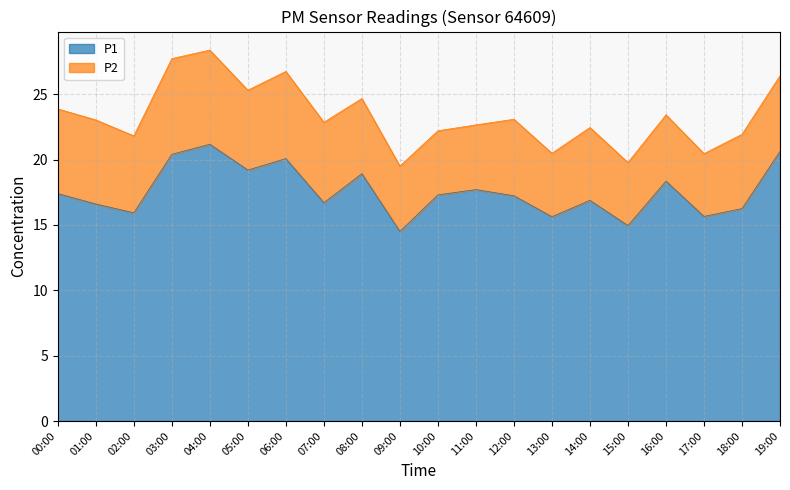

What is the change in value from 07:00 to 18:00?

-0.4